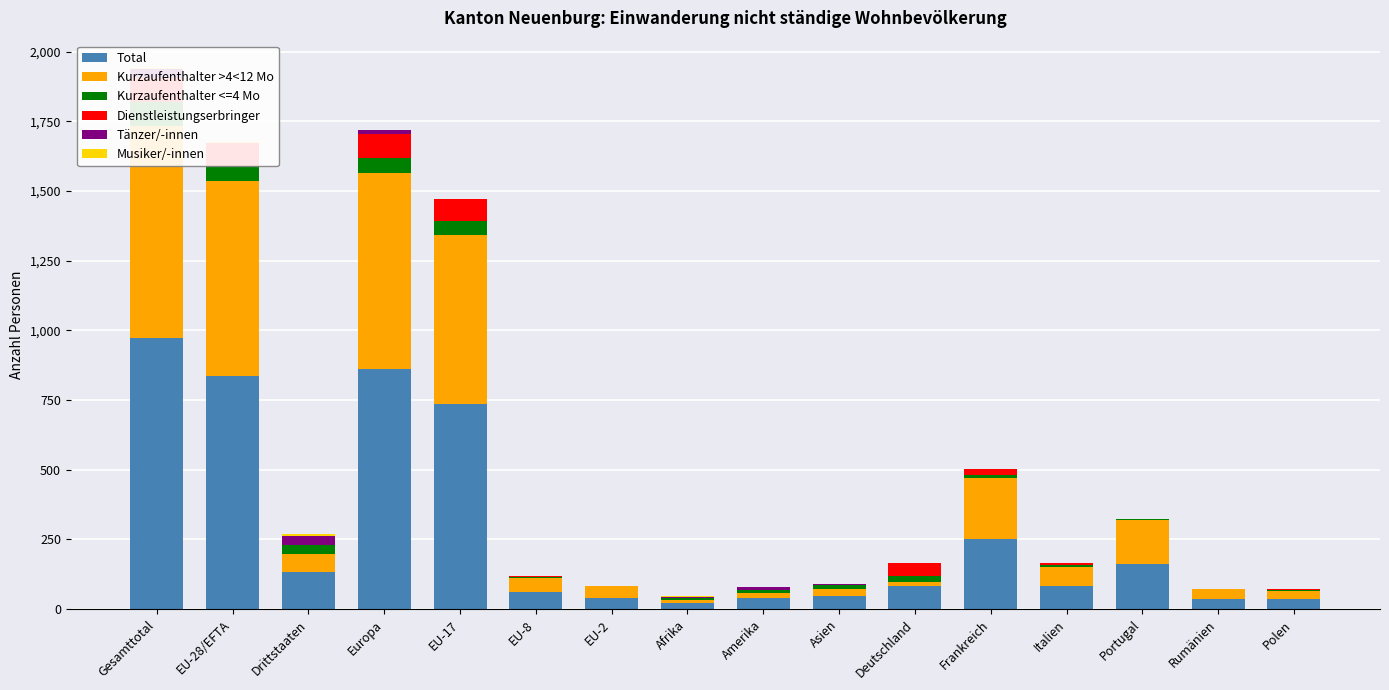

Reading left to right, what are all the values shown in this chart?

Total: Gesamttotal=971	EU-28/EFTA=837	Drittstaaten=134	Europa=860	EU-17=736	EU-8=60	EU-2=41	Afrika=24	Amerika=39	Asien=46	Deutschland=82	Frankreich=252	Italien=83	Portugal=162	Rumänien=36	Polen=37
Kurzaufenthalter >4<12 Mo: Gesamttotal=761	EU-28/EFTA=698	Drittstaaten=63	Europa=703	EU-17=605	EU-8=52	EU-2=41	Afrika=10	Amerika=20	Asien=28	Deutschland=14	Frankreich=218	Italien=68	Portugal=158	Rumänien=36	Polen=30
Kurzaufenthalter <=4 Mo: Gesamttotal=86	EU-28/EFTA=53	Drittstaaten=33	Europa=56	EU-17=50	EU-8=3	EU-2=0	Afrika=5	Amerika=10	Asien=13	Deutschland=24	Frankreich=12	Italien=8	Portugal=3	Rumänien=0	Polen=3
Dienstleistungserbringer: Gesamttotal=86	EU-28/EFTA=85	Drittstaaten=1	Europa=85	EU-17=81	EU-8=4	EU-2=0	Afrika=0	Amerika=0	Asien=1	Deutschland=44	Frankreich=22	Italien=7	Portugal=1	Rumänien=0	Polen=4
Tänzer/-innen: Gesamttotal=32	EU-28/EFTA=0	Drittstaaten=32	Europa=14	EU-17=0	EU-8=0	EU-2=0	Afrika=5	Amerika=9	Asien=4	Deutschland=0	Frankreich=0	Italien=0	Portugal=0	Rumänien=0	Polen=0
Musiker/-innen: Gesamttotal=6	EU-28/EFTA=1	Drittstaaten=5	Europa=2	EU-17=0	EU-8=1	EU-2=0	Afrika=4	Amerika=0	Asien=0	Deutschland=0	Frankreich=0	Italien=0	Portugal=0	Rumänien=0	Polen=0